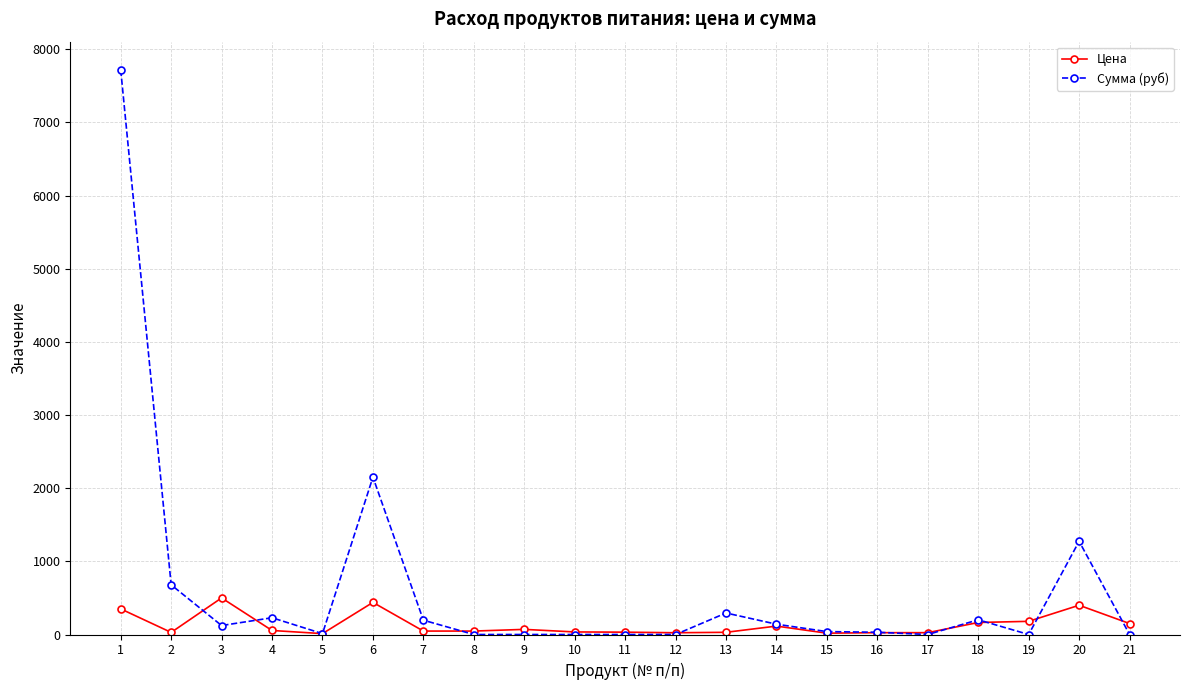

What is the sum of all Сумма (руб) values?

13086.6